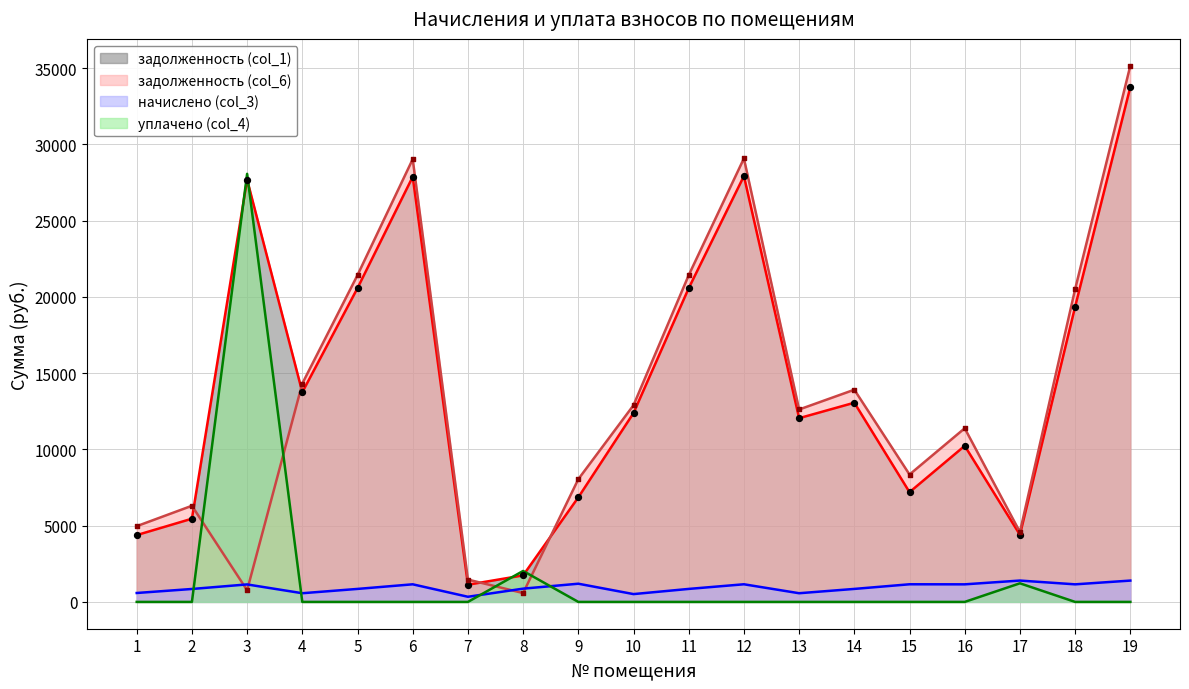

What are all the series names shown in the legend?

задолженность (col_1), задолженность (col_6), начислено (col_3), уплачено (col_4)